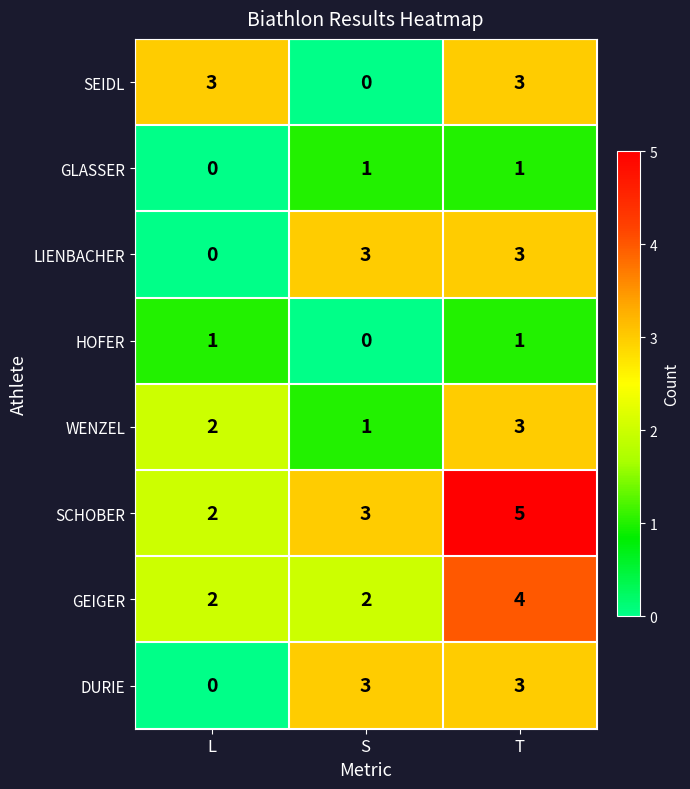

Reading left to right, transcribe all the data shown in this chart.

SEIDL: 3	0	3
GLASSER: 0	1	1
LIENBACHER: 0	3	3
HOFER: 1	0	1
WENZEL: 2	1	3
SCHOBER: 2	3	5
GEIGER: 2	2	4
DURIE: 0	3	3